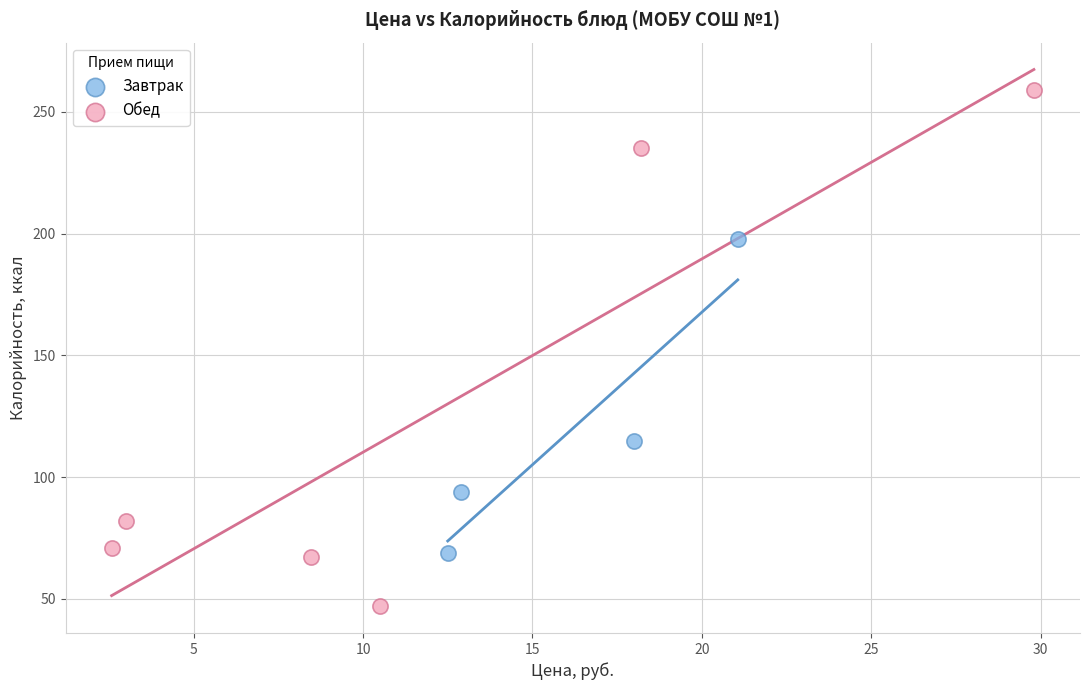

Which series contains the lowest Y value?

Обед